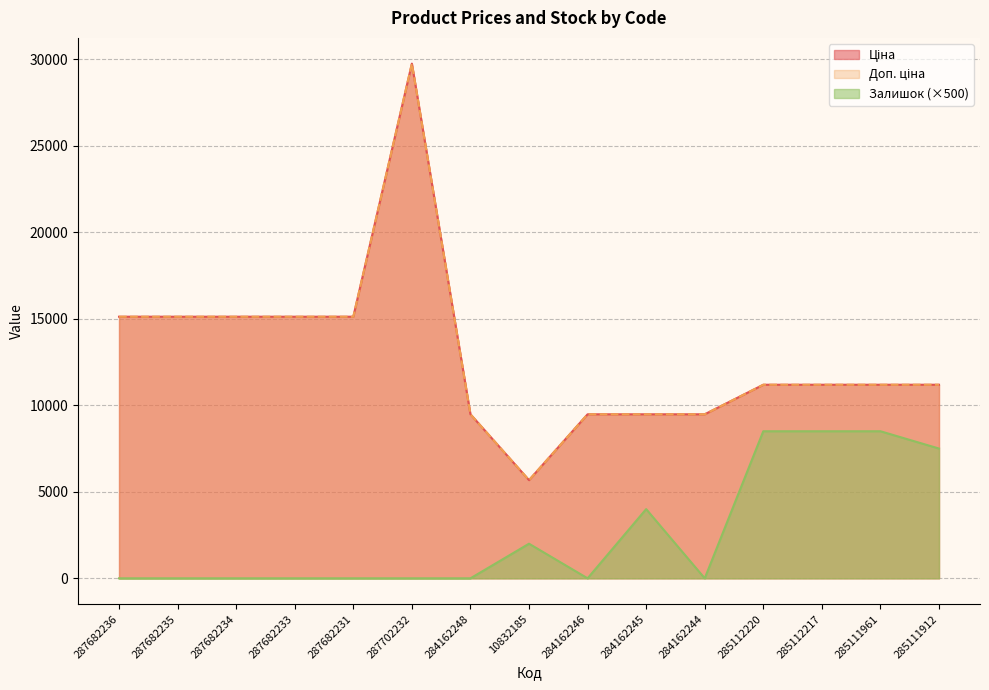

Which category has the highest value across all series?

287702232